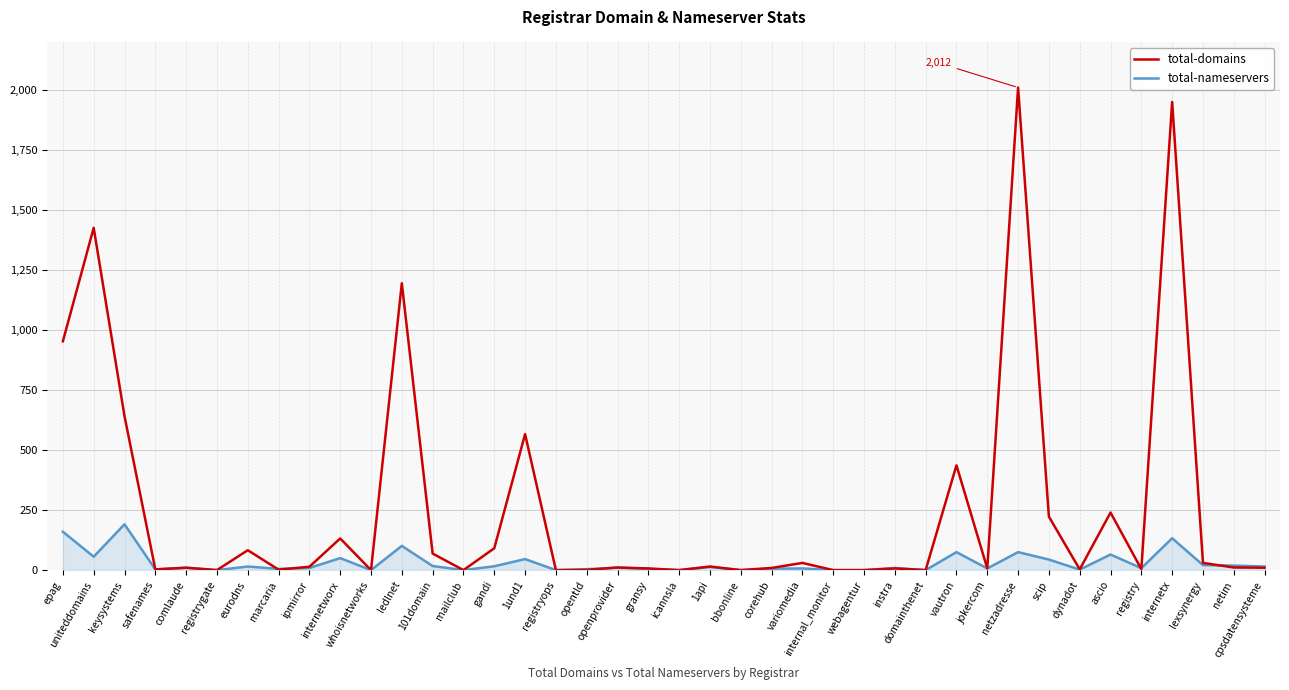

What position from the right is domainthenet?

12